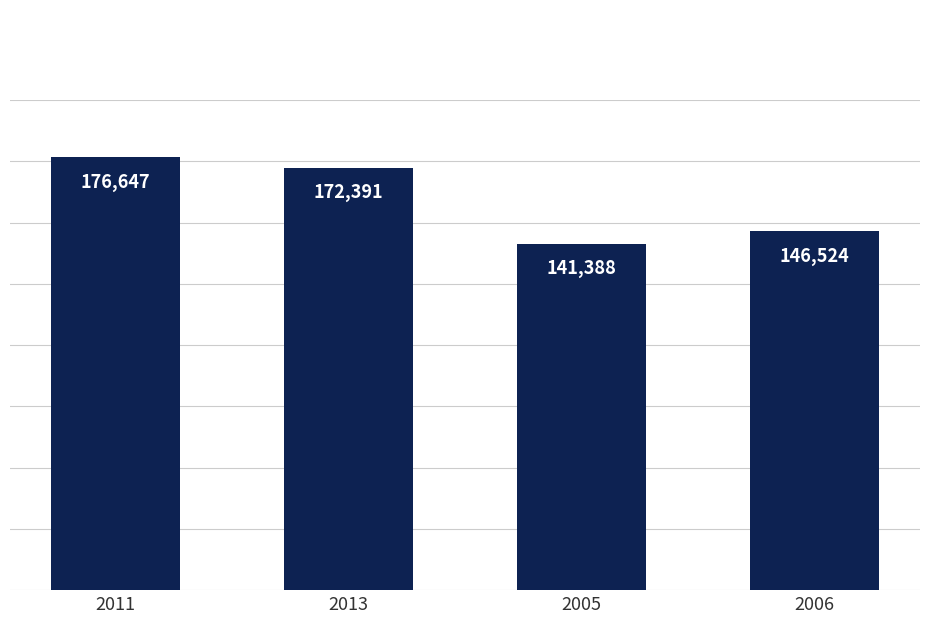

List the labels in order of value, largest first.

2011, 2013, 2006, 2005